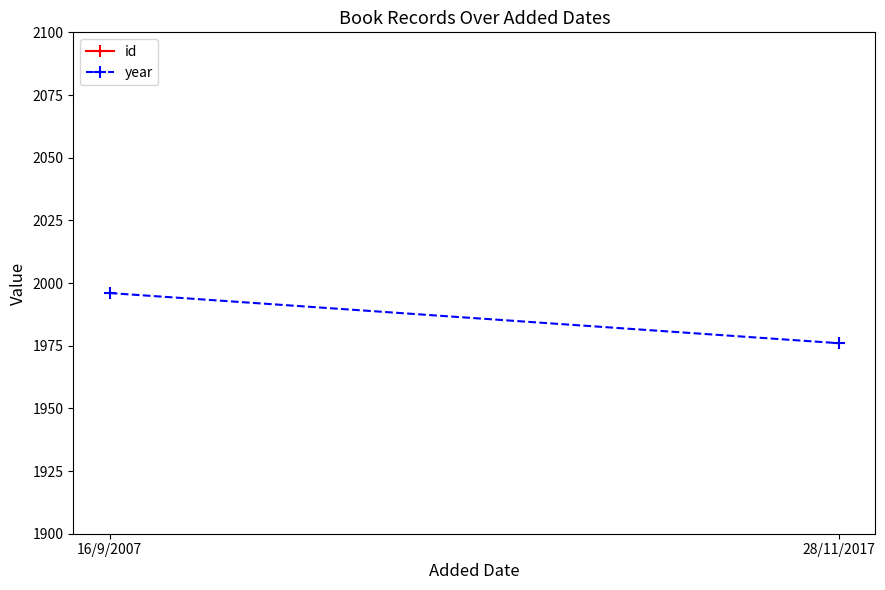

What is the difference between the highest and lowest values at 28/11/2017?

1041